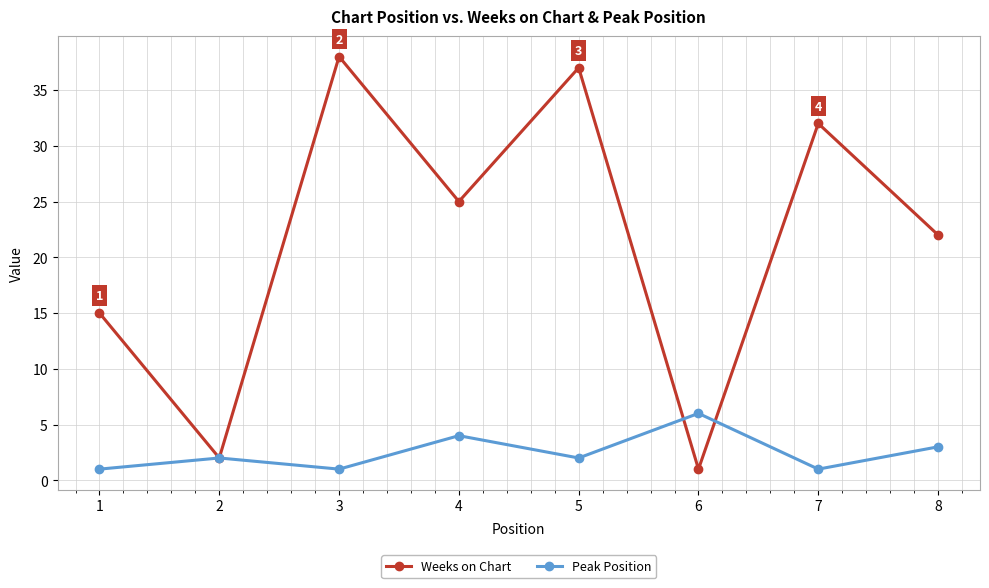

The value of Weeks on Chart at 4 is 42. True or false?

False